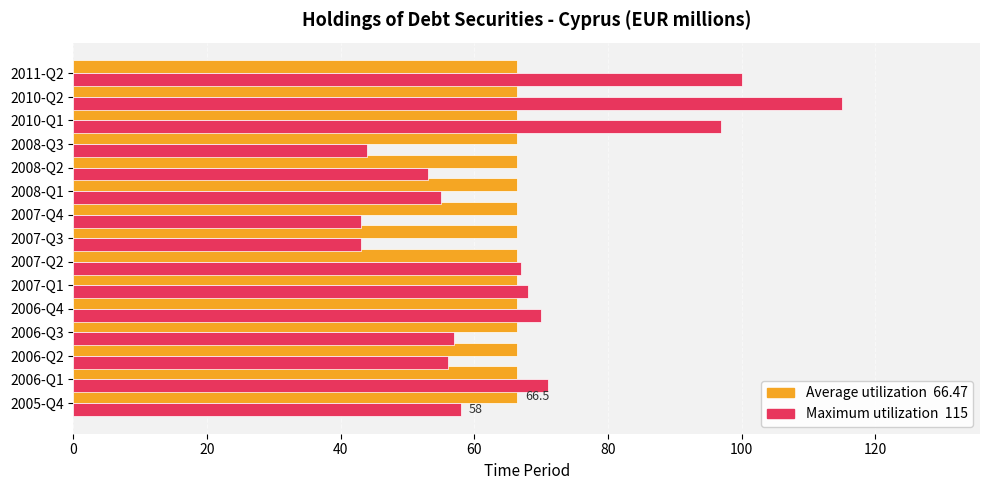

What is the total value across all series at 2008-Q1?

121.5